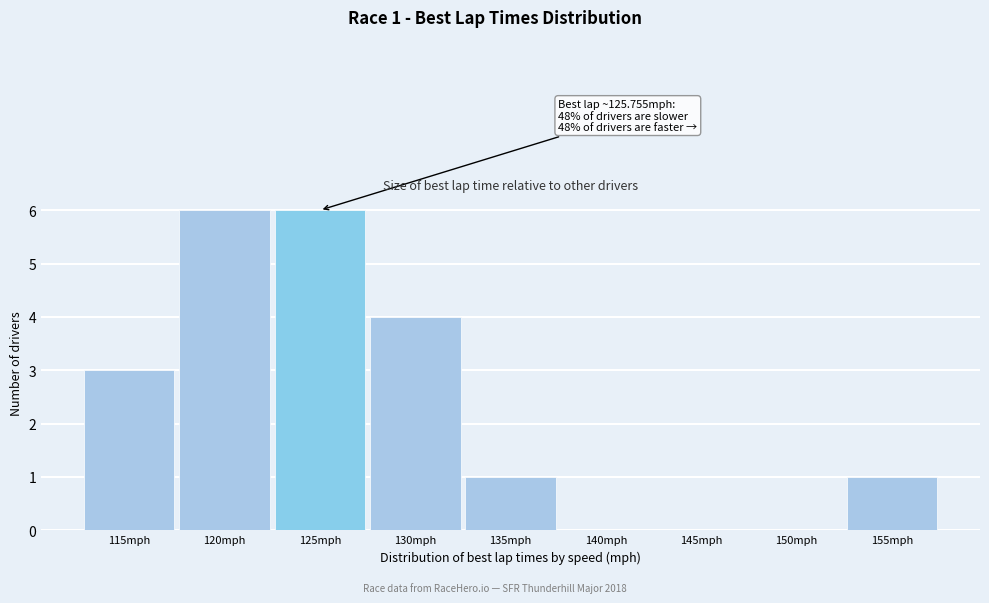

Reading left to right, list all the values displayed in this chart.

115mph=3	120mph=6	125mph=6	130mph=4	135mph=1	140mph=0	145mph=0	150mph=0	155mph=1